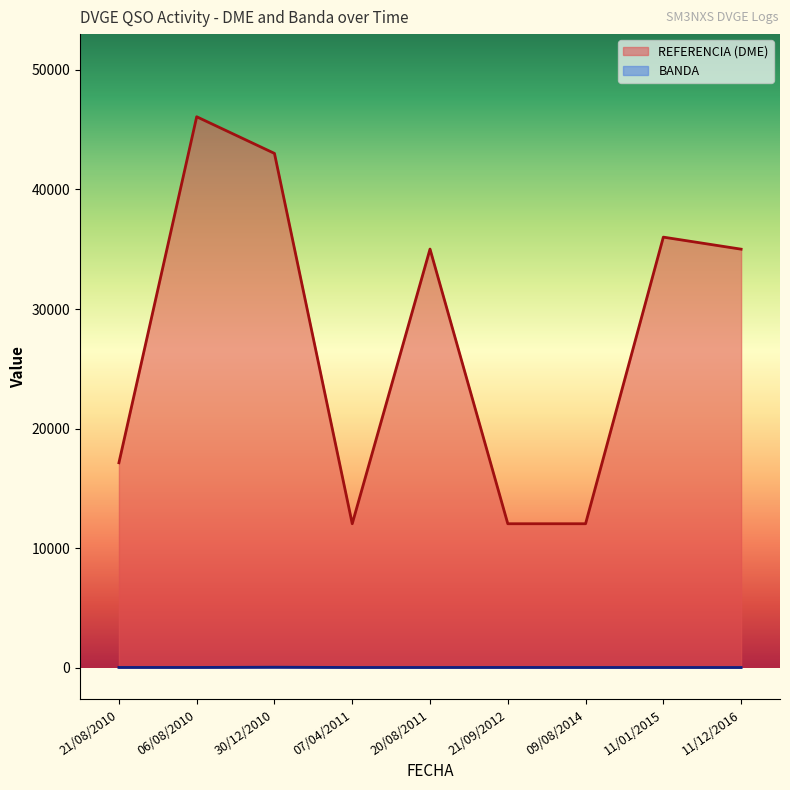

Reading right to left, list all the values displayed in this chart.

REFERENCIA (DME): 06/08/2010=46082	30/12/2010=43016	11/01/2015=36013	21/08/2010=17140	20/08/2011=35014	11/12/2016=35006	09/08/2014=12040	21/09/2012=12040	07/04/2011=12040
BANDA: 06/08/2010=20	30/12/2010=40	11/01/2015=17	21/08/2010=20	20/08/2011=17	11/12/2016=15	09/08/2014=17	21/09/2012=20	07/04/2011=17